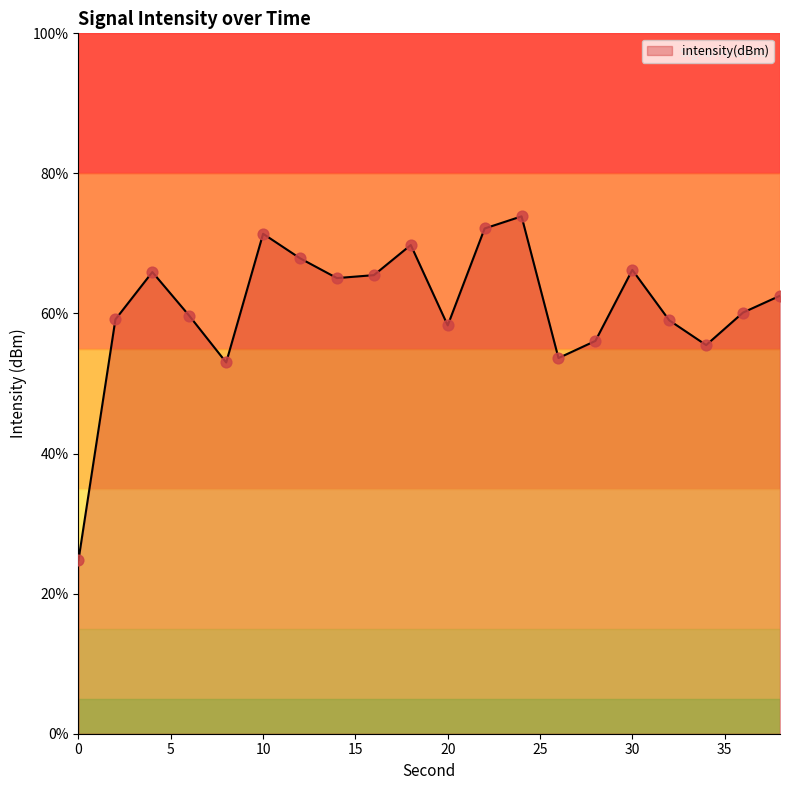

What is the difference between the maximum and minimum values?

49.1